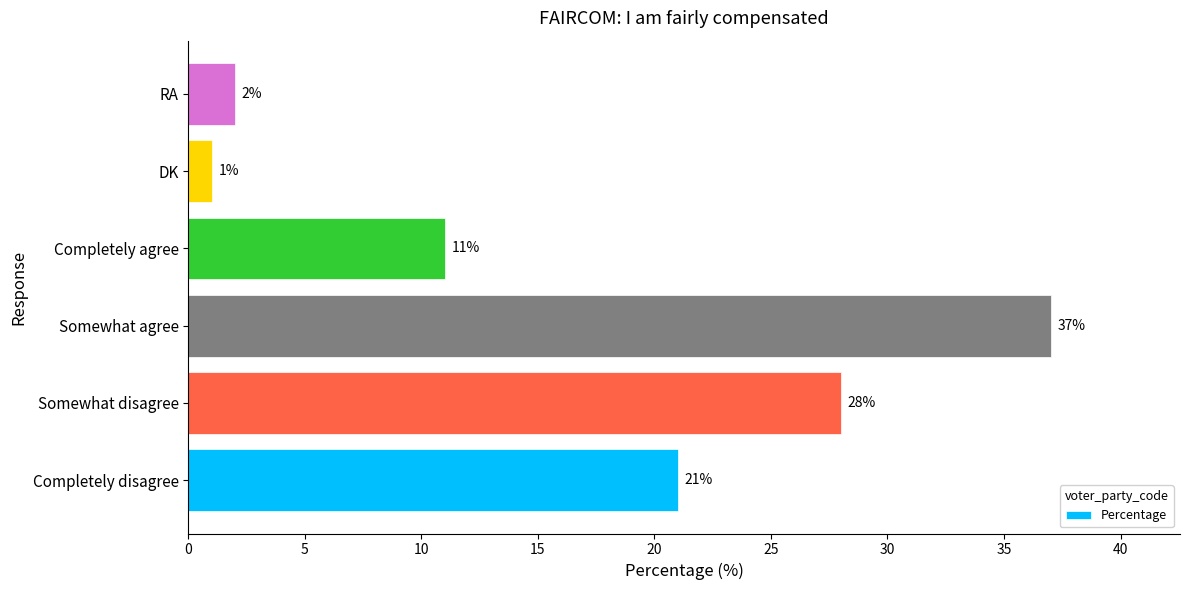

The chart shows a value of 1 at DK. True or false?

True